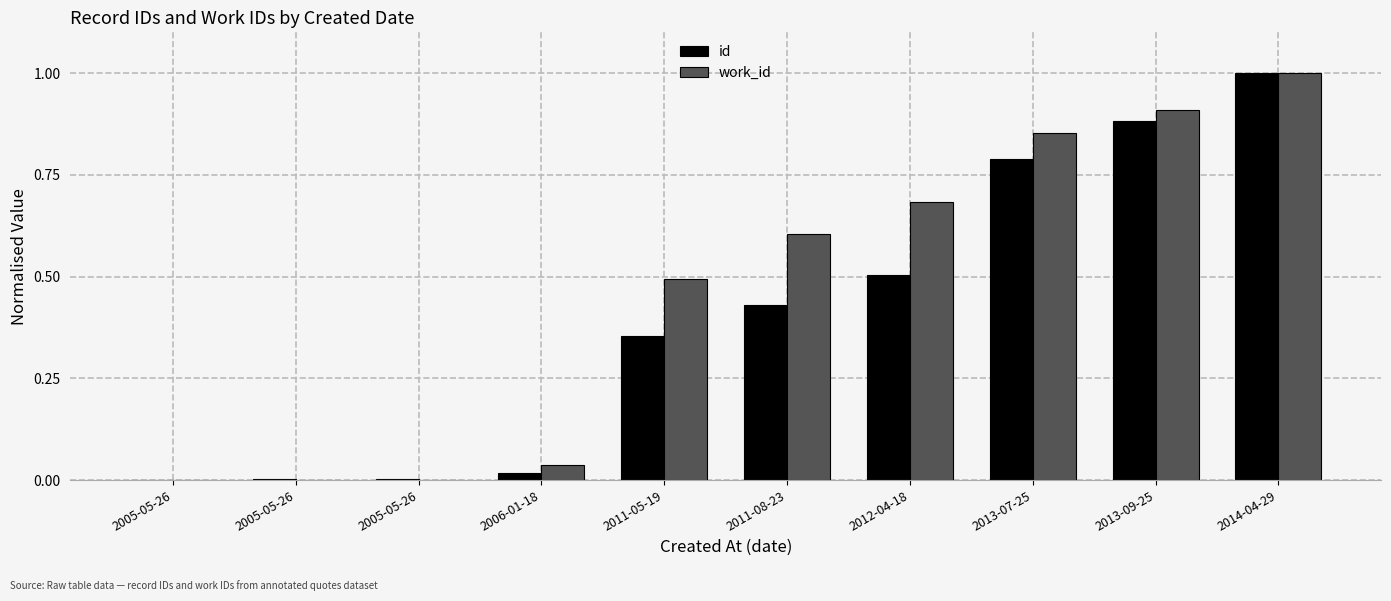

Which category has the highest value in the work_id series?

2014-04-29